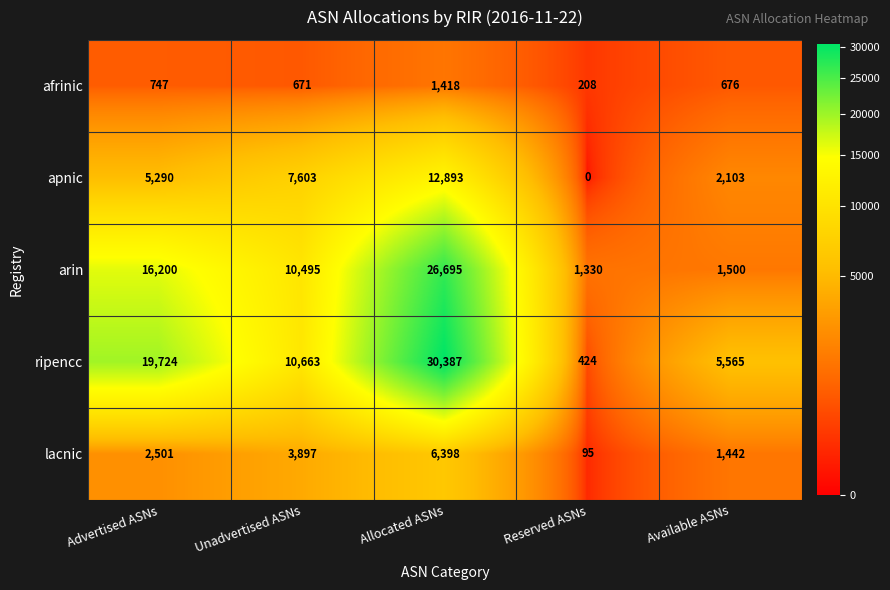

Which series has the largest total across all categories?

ripencc